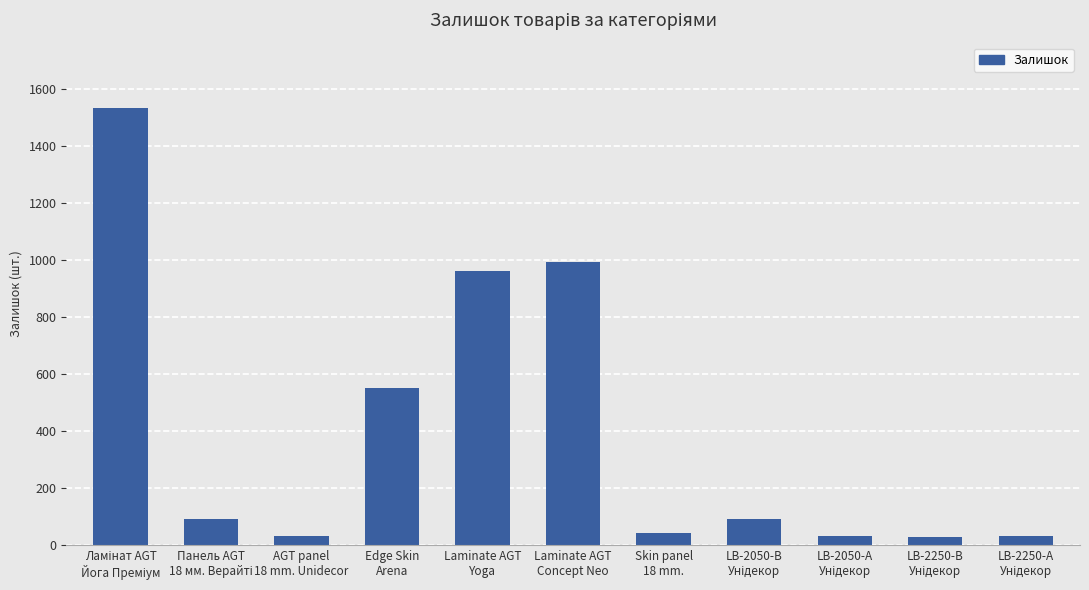

How many categories are shown in the chart?

11